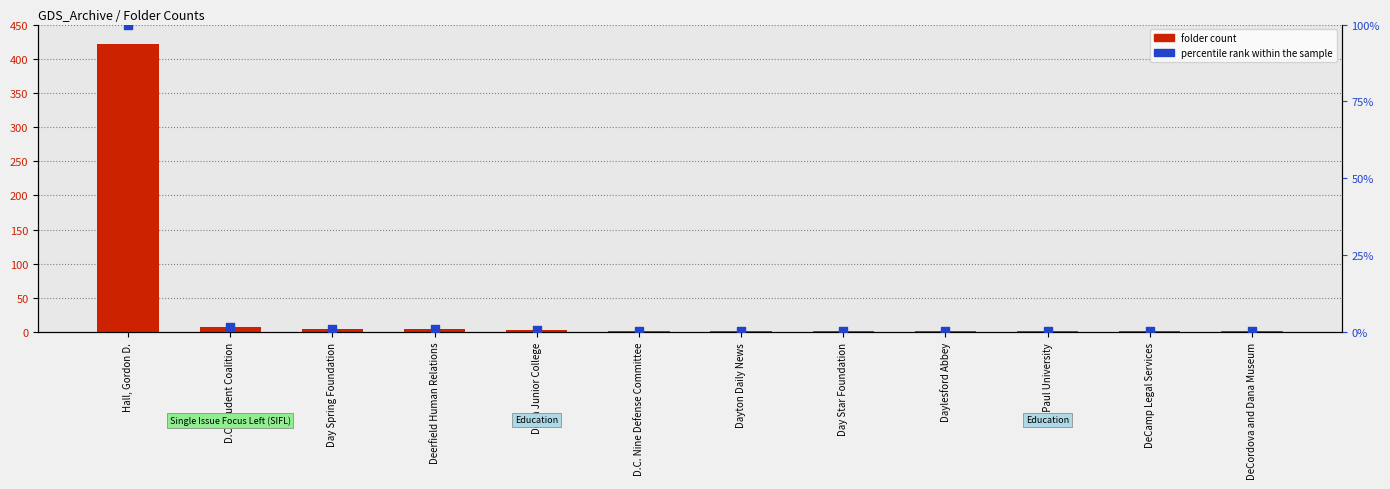

At which category is the sum across all series the highest?

Hall, Gordon D.